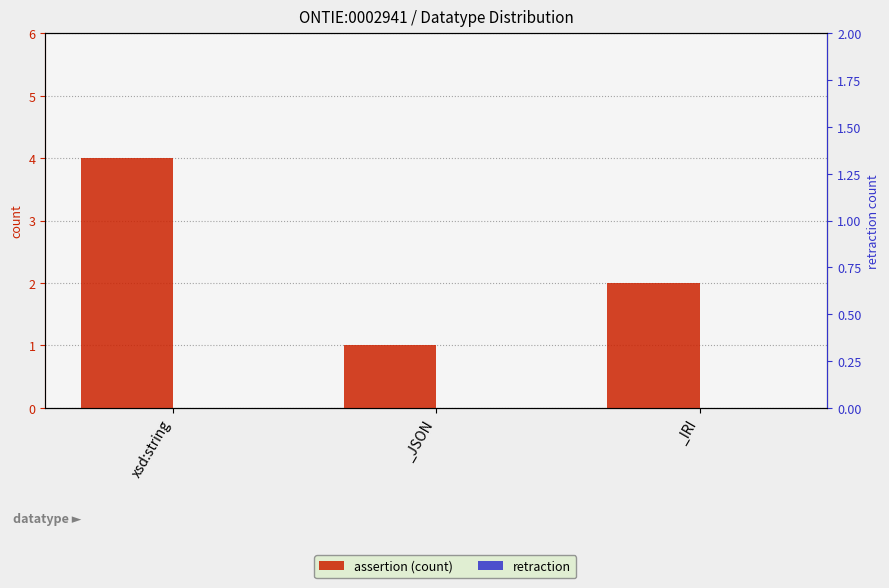

Rank the series by their average value, from lowest to highest.

retraction, assertion (count)